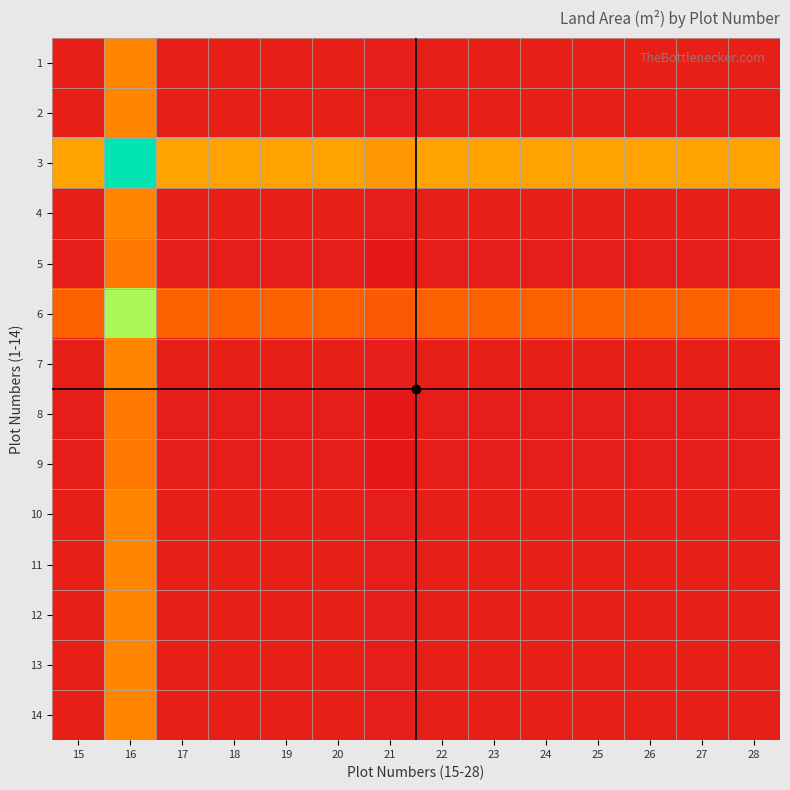

How many data points does each series have?

14